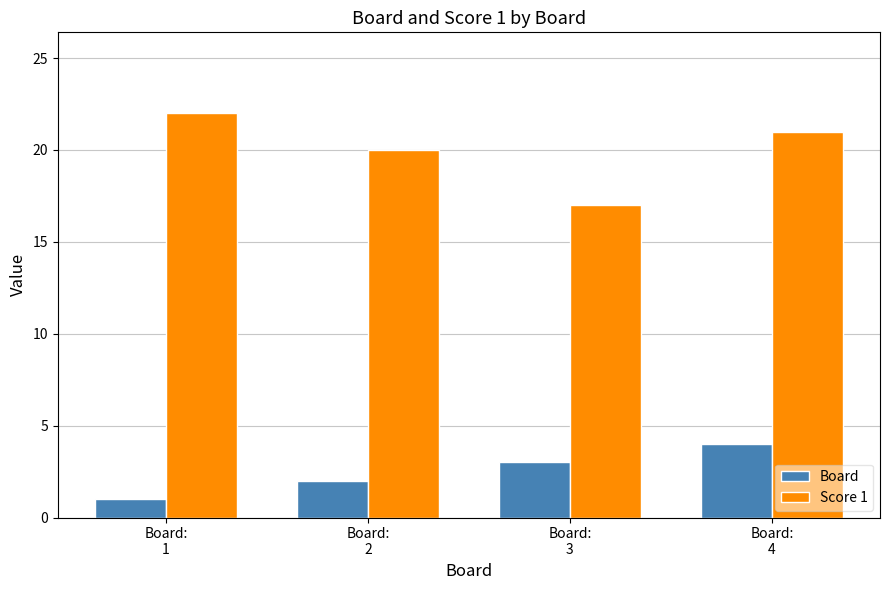

What is the total value across all series at Board:
3?

20